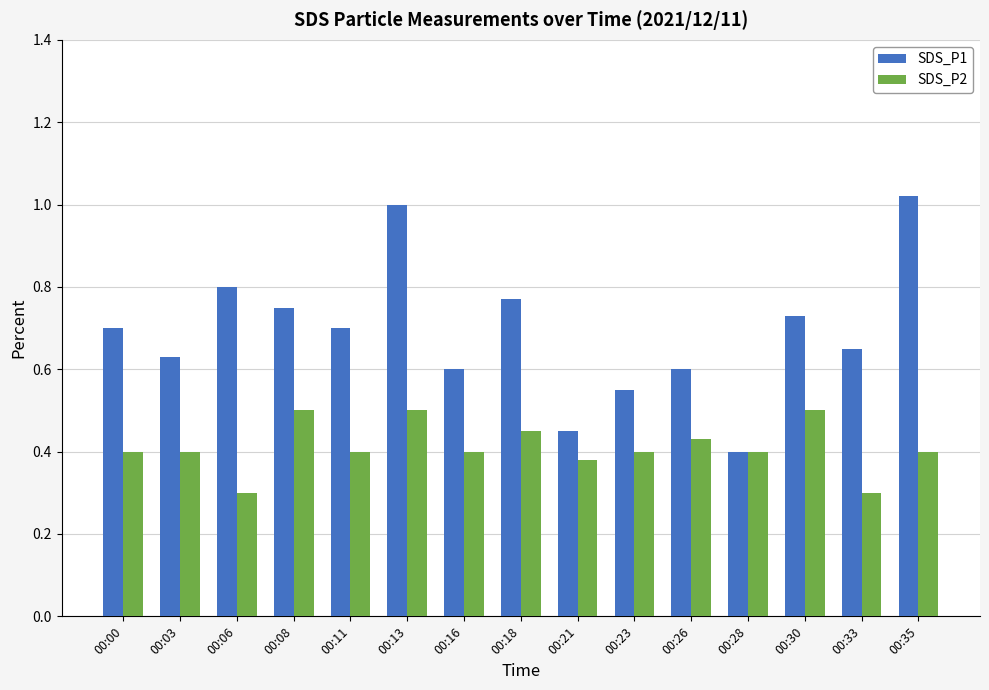

What is the difference between the highest and lowest values at 00:00?

0.3